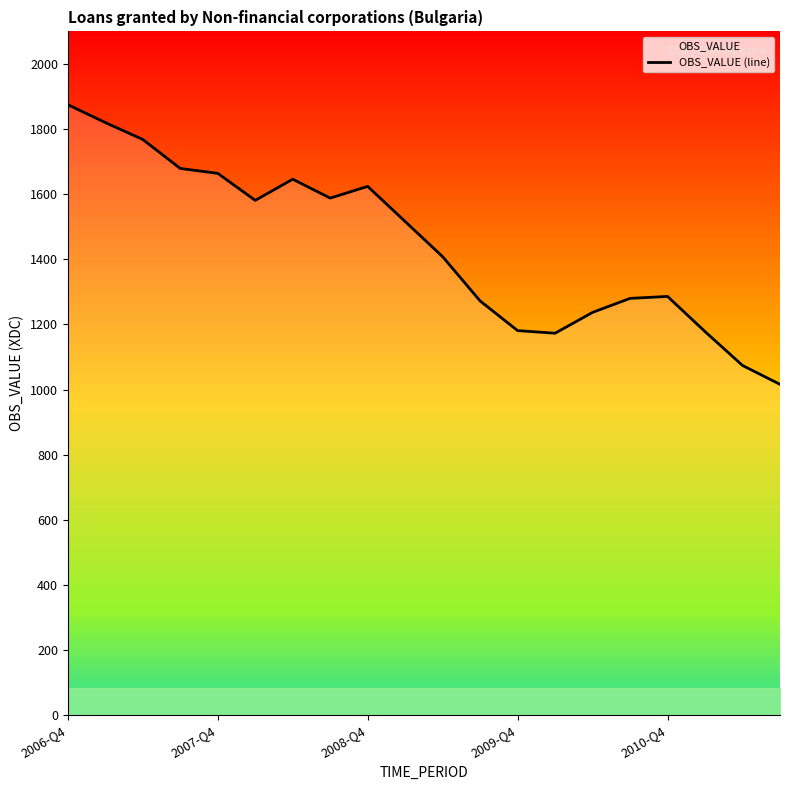

How many values are below 1516?

10